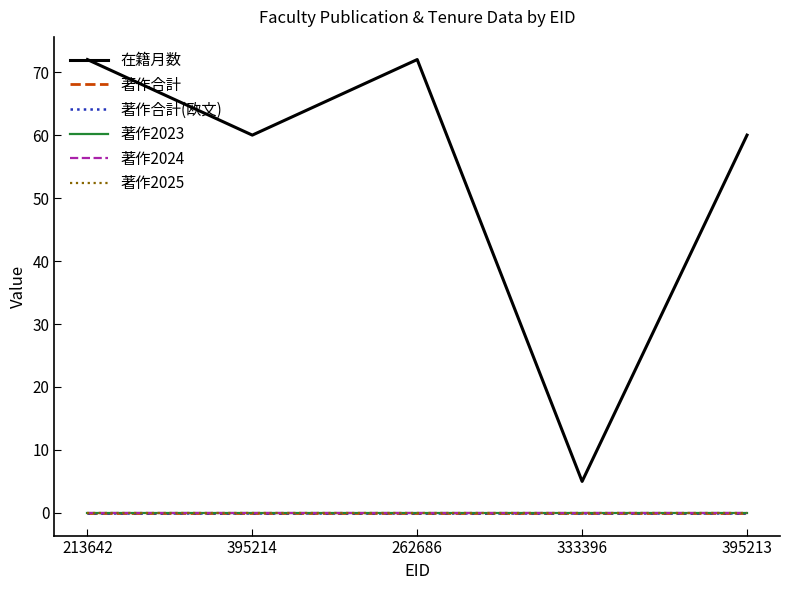

Does the chart have visible grid lines?

No